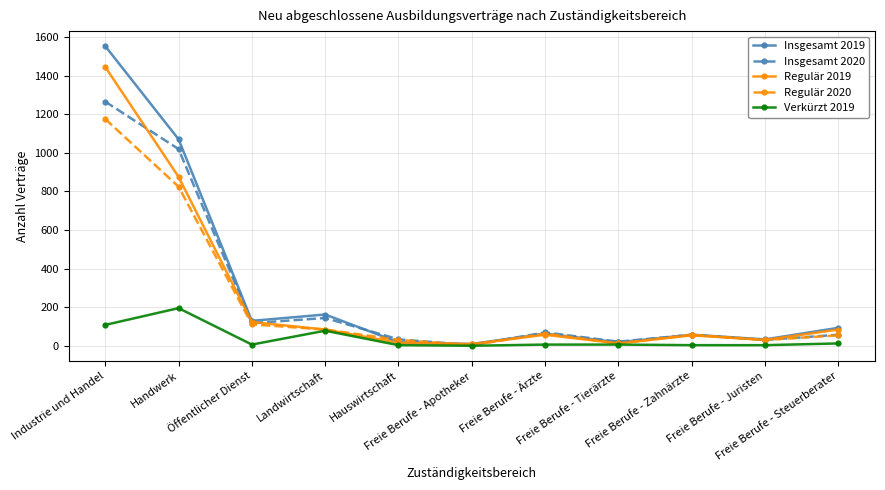

What is the spread (max minus min) of values at Industrie und Handel?

1446